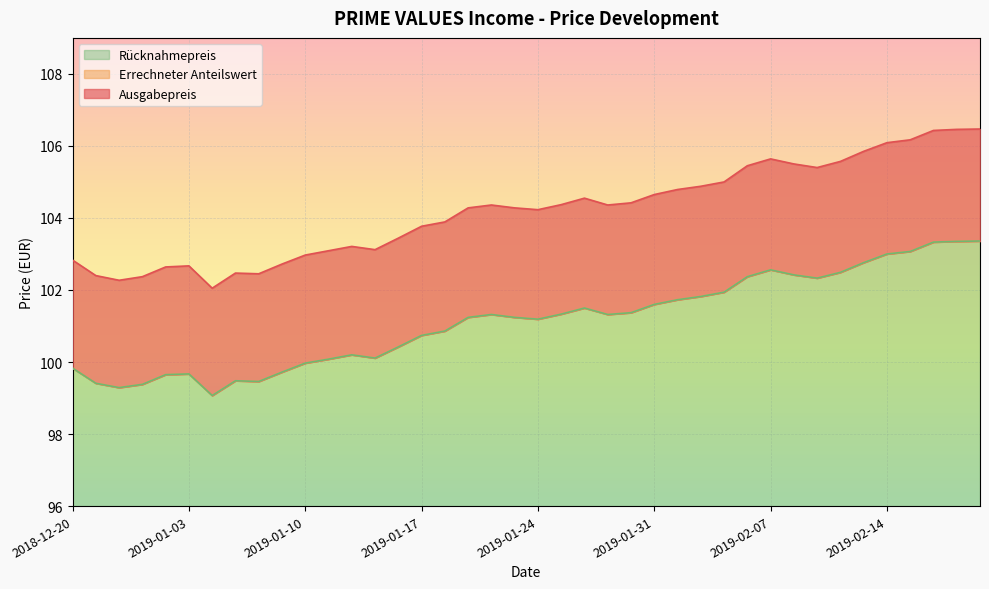

True or false: Errechneter Anteilswert and Rücknahmepreis intersect in this chart.

False